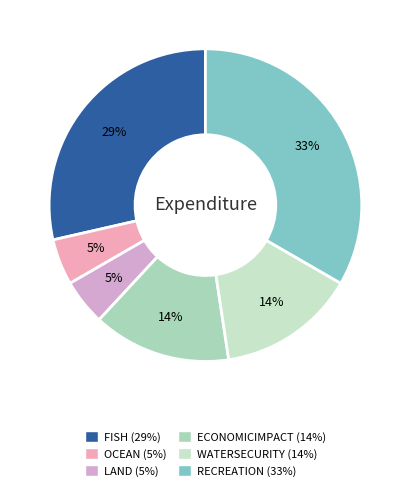

True or false: RECREATION accounts for 9% of the total.

False